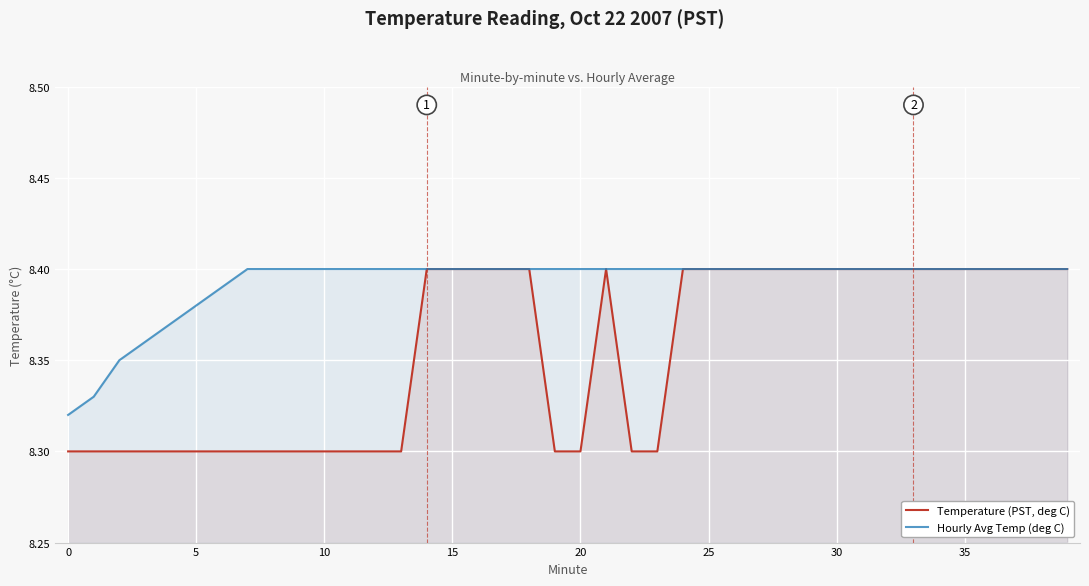

How many series are shown in this chart?

2